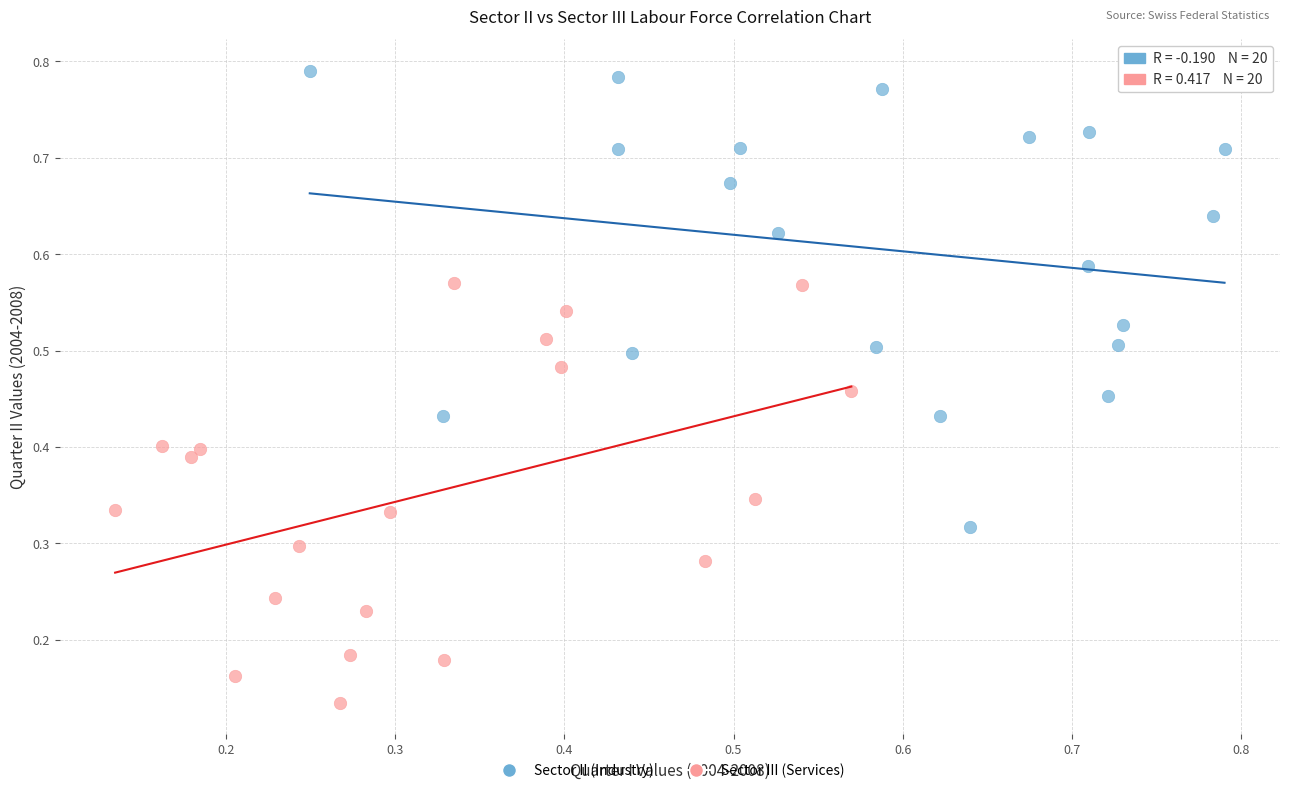

Which series contains the highest Y value?

Sector II (Industry)